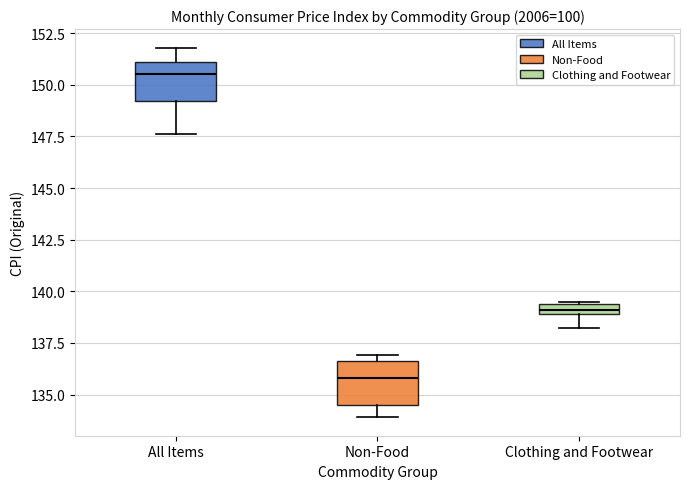

Where is the upper edge of the box for Non-Food on the y-axis? The values are not printed on the chart, so give them approximately, as read against the axis.

136.5